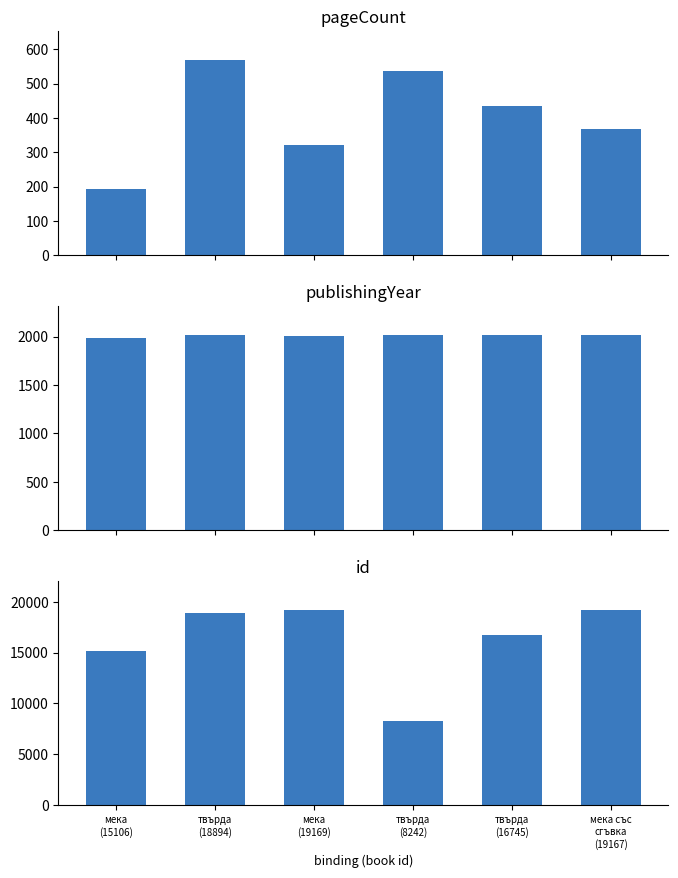

What are all the series names shown in the legend?

pageCount, publishingYear, id